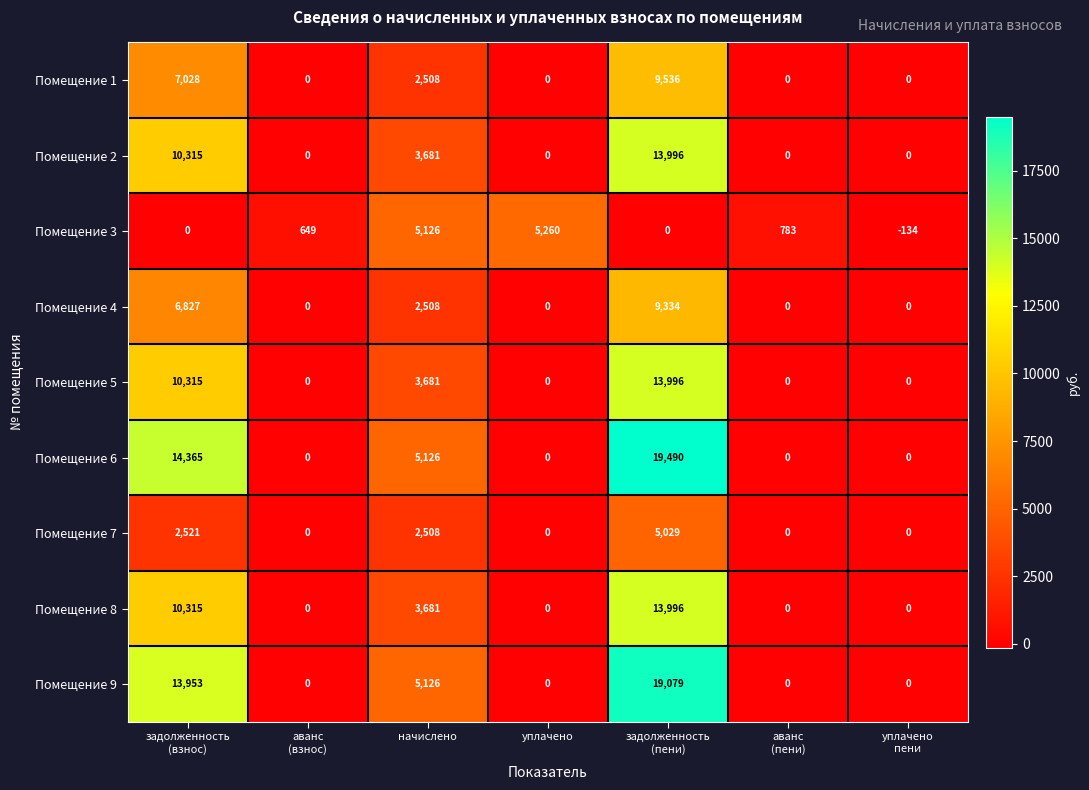

The Помещение 3 series shows 2996 at начислено. True or false?

False